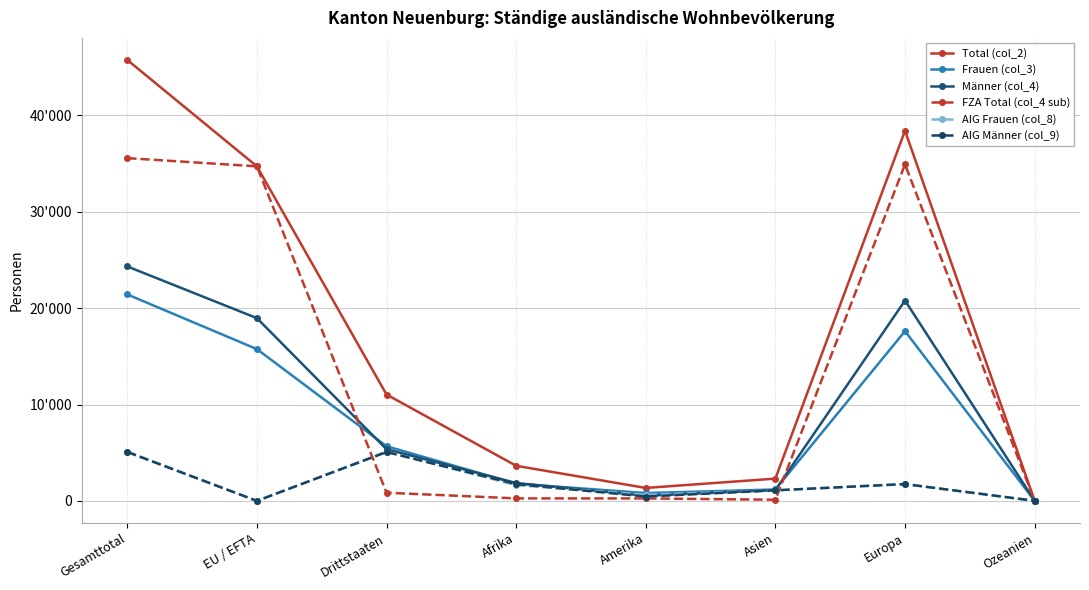

What is the sum of the AIG Frauen (col_8) values at Amerika and Drittstaaten?

5752